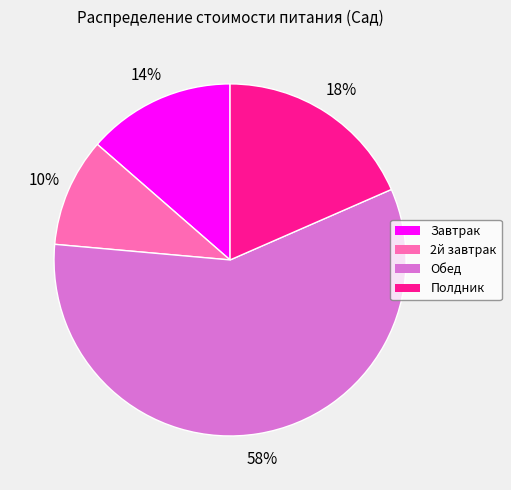

How many slices are in this pie chart?

4